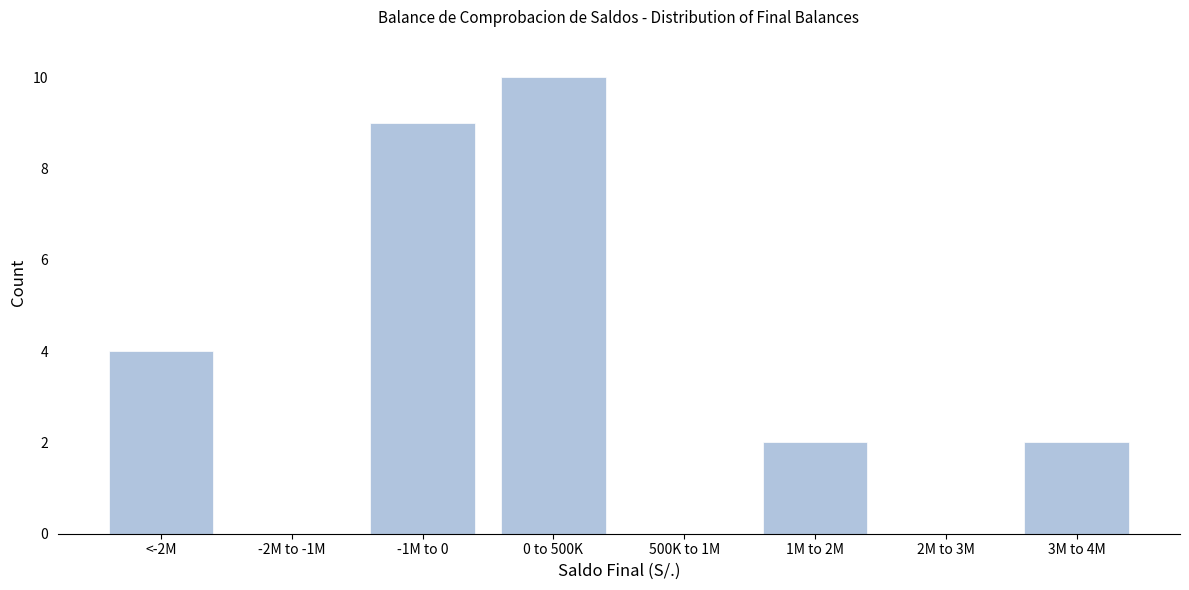

Reading left to right, list all the values displayed in this chart.

<-2M=4	-2M to -1M=0	-1M to 0=9	0 to 500K=10	500K to 1M=0	1M to 2M=2	2M to 3M=0	3M to 4M=2